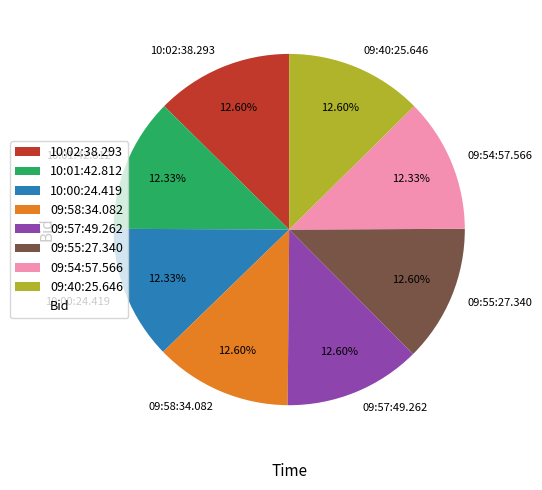

Does 09:55:27.340 represent more than half of the total?

No